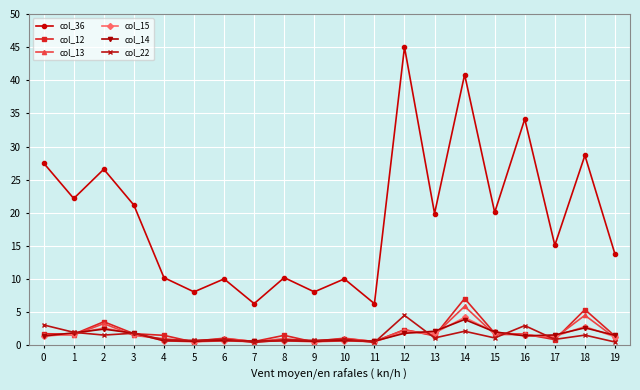

True or false: col_13 and col_14 cross at least once.

True